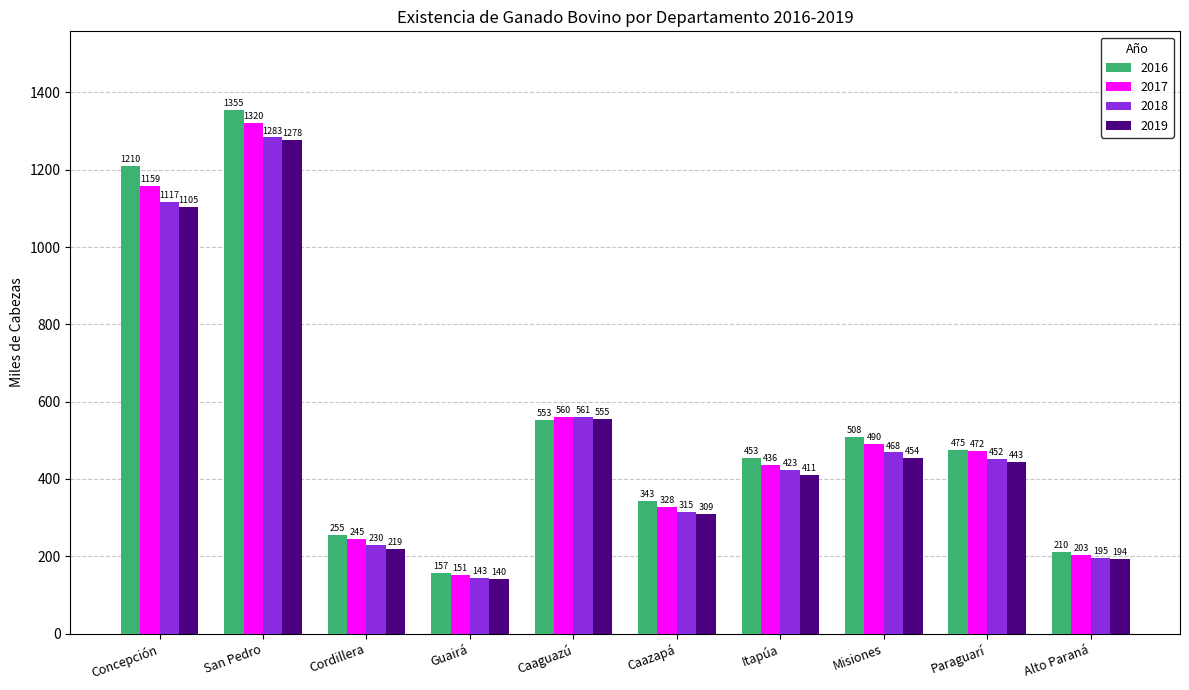

How many bars are there in each group?

4